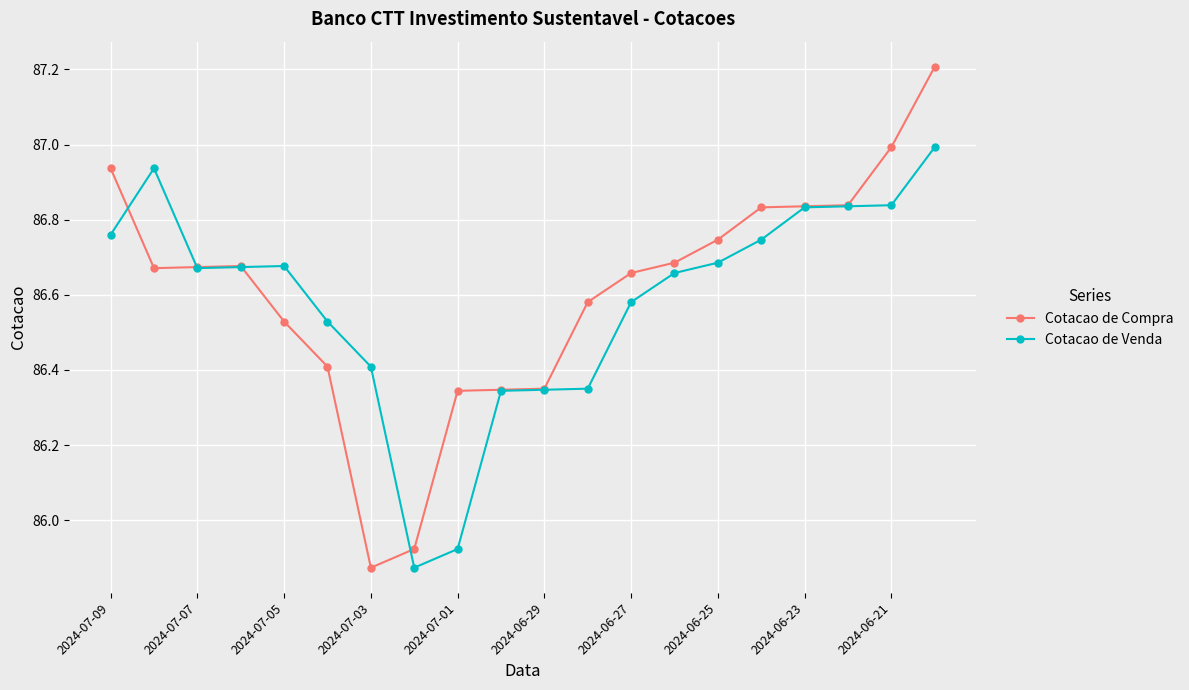

True or false: Cotacao de Compra has more than 0 points higher than both neighbors.

True